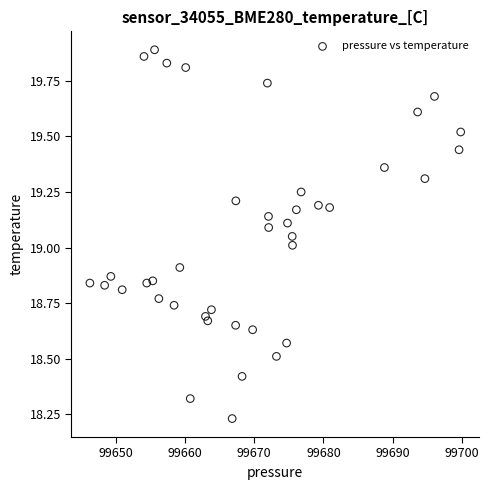

What is the range of Y values (max minus min)?

1.7